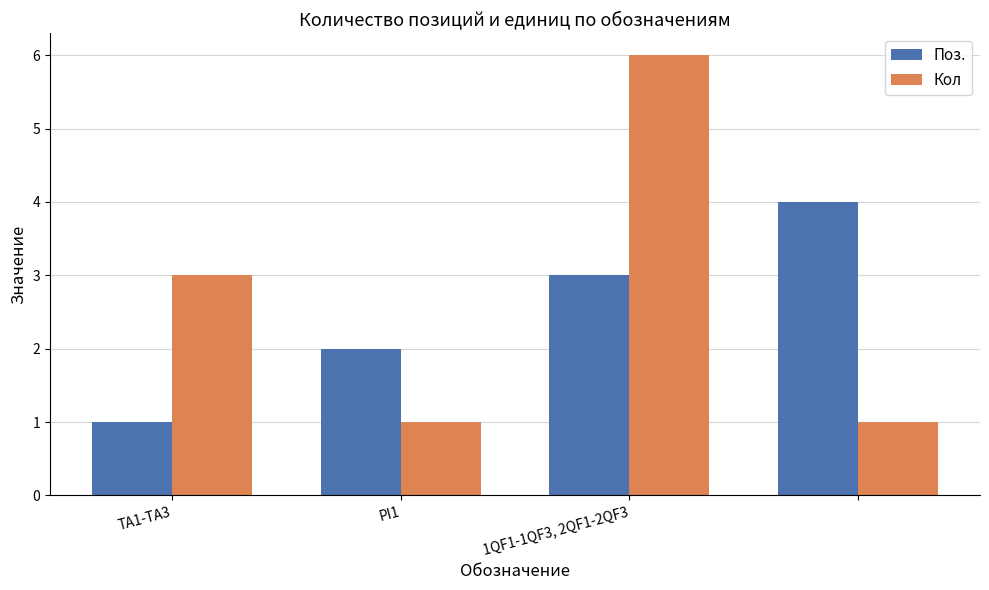

Reading left to right, extract all data points from this chart.

Поз.: 1	2	3	4
Кол: 3	1	6	1